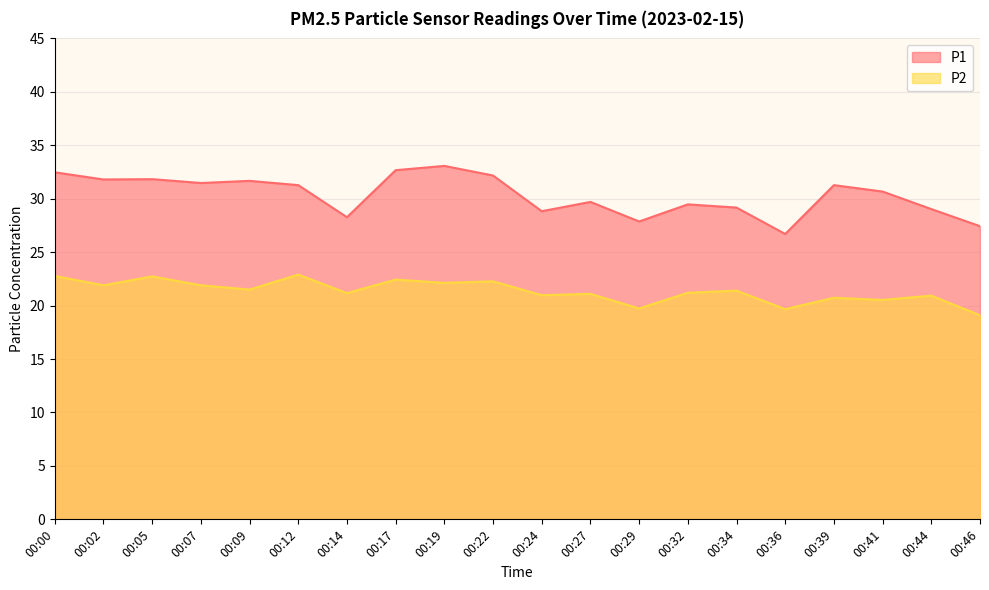

At how many categories does at least one series exceed 32?

4